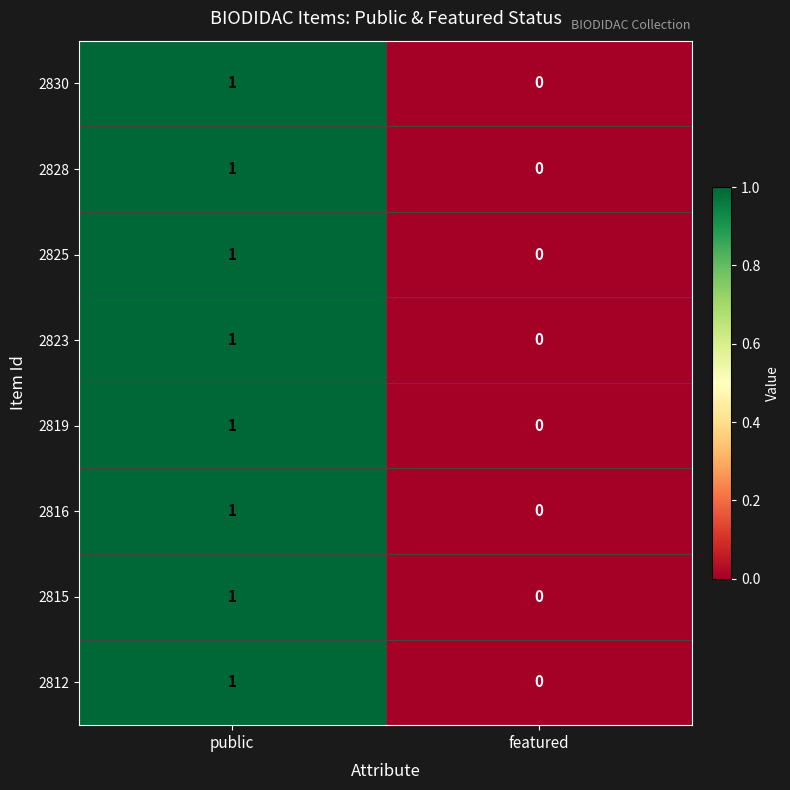

True or false: 2825 has a value of -1 at featured.

False